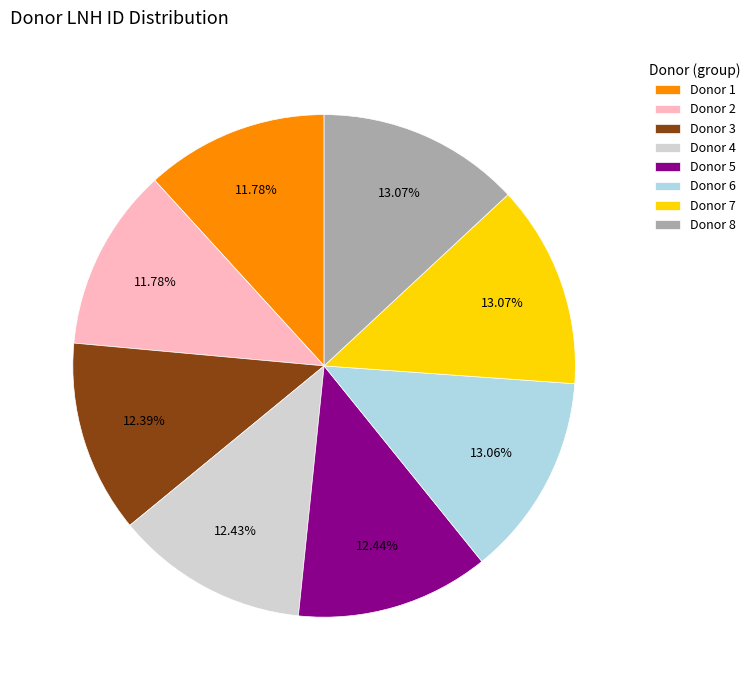

Does Donor 3 account for over 50% of the chart?

No